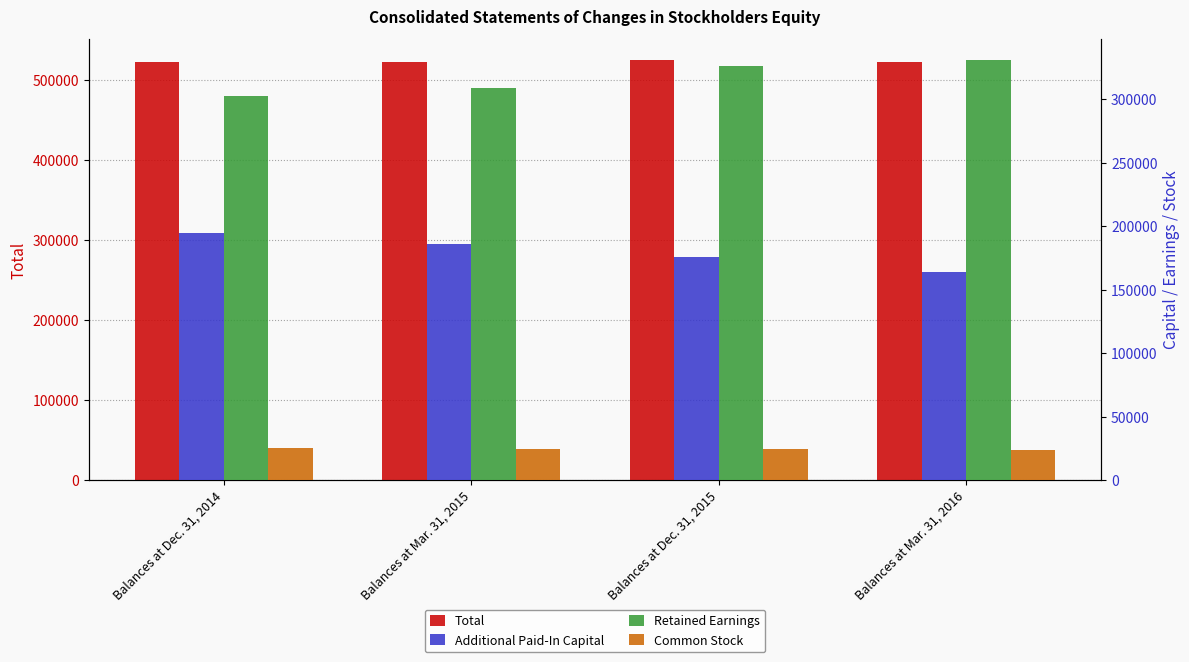

What is the sum of all Additional Paid-In Capital values?

720099